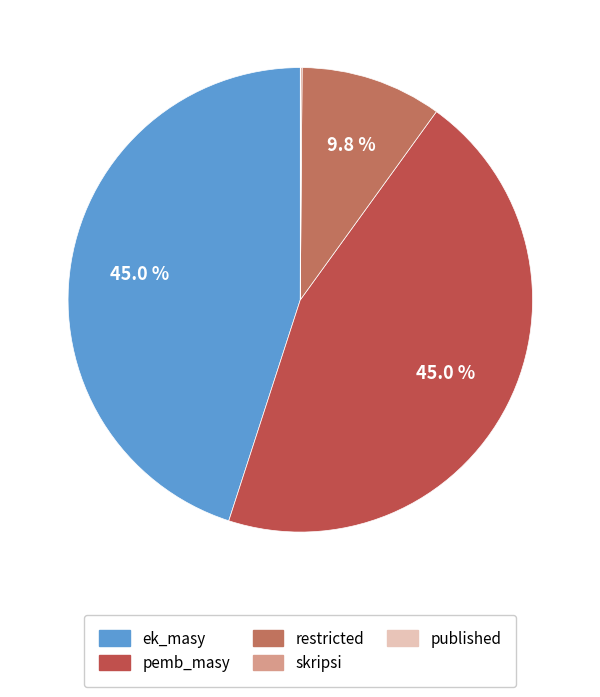

How many slices are in this pie chart?

5